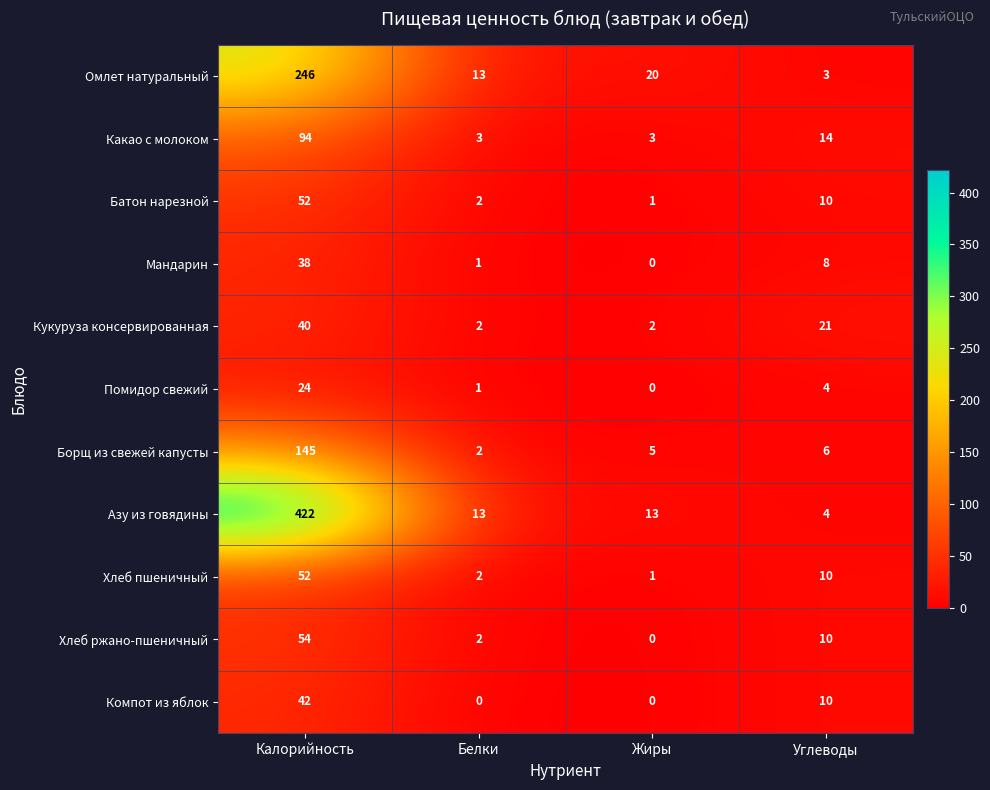

What is the approximate value of Хлеб пшеничный at Углеводы, to the nearest 10?

10